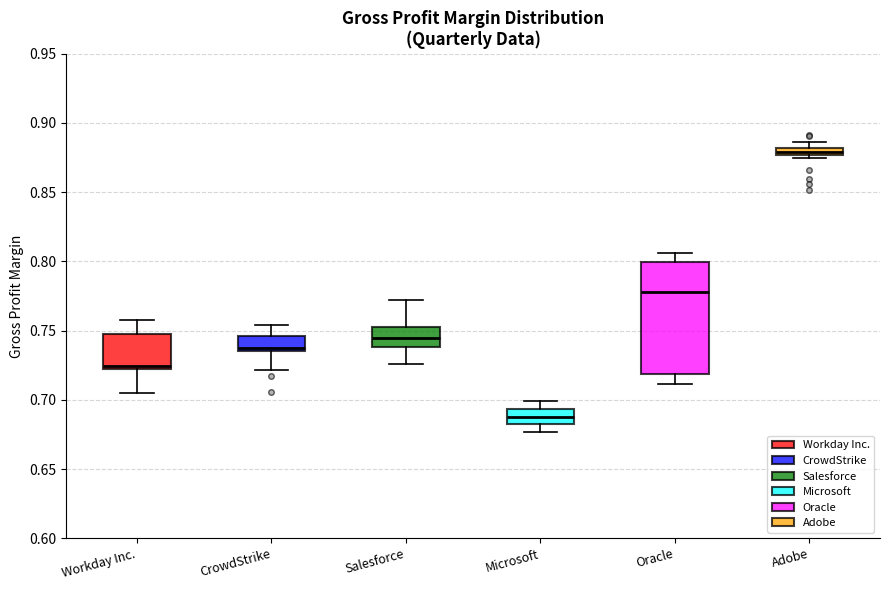

Where does the upper whisker of the box for Salesforce end on the y-axis? The values are not printed on the chart, so give them approximately, as read against the axis.

0.770